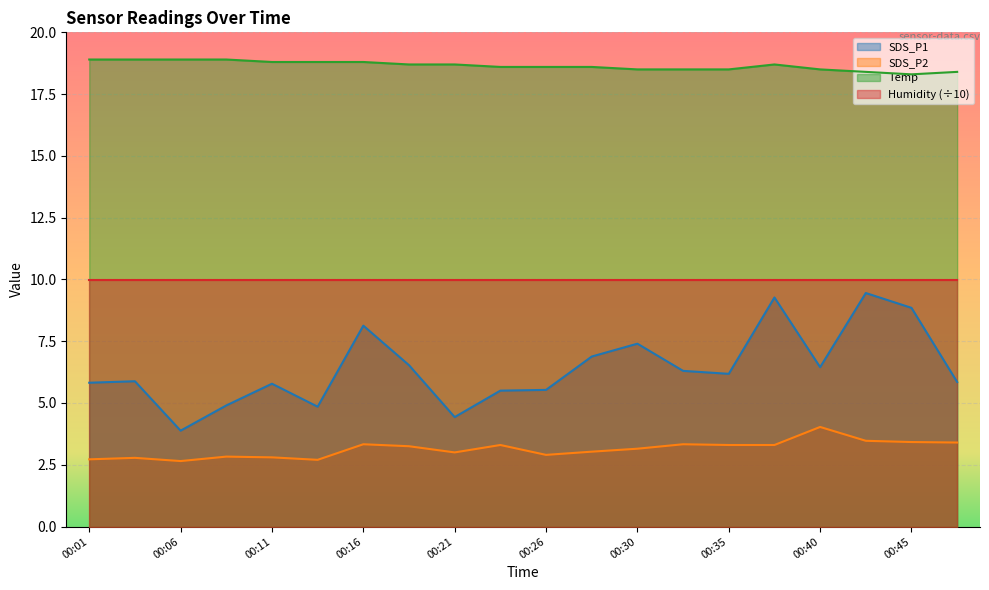

Which series has the largest total across all categories?

Temp